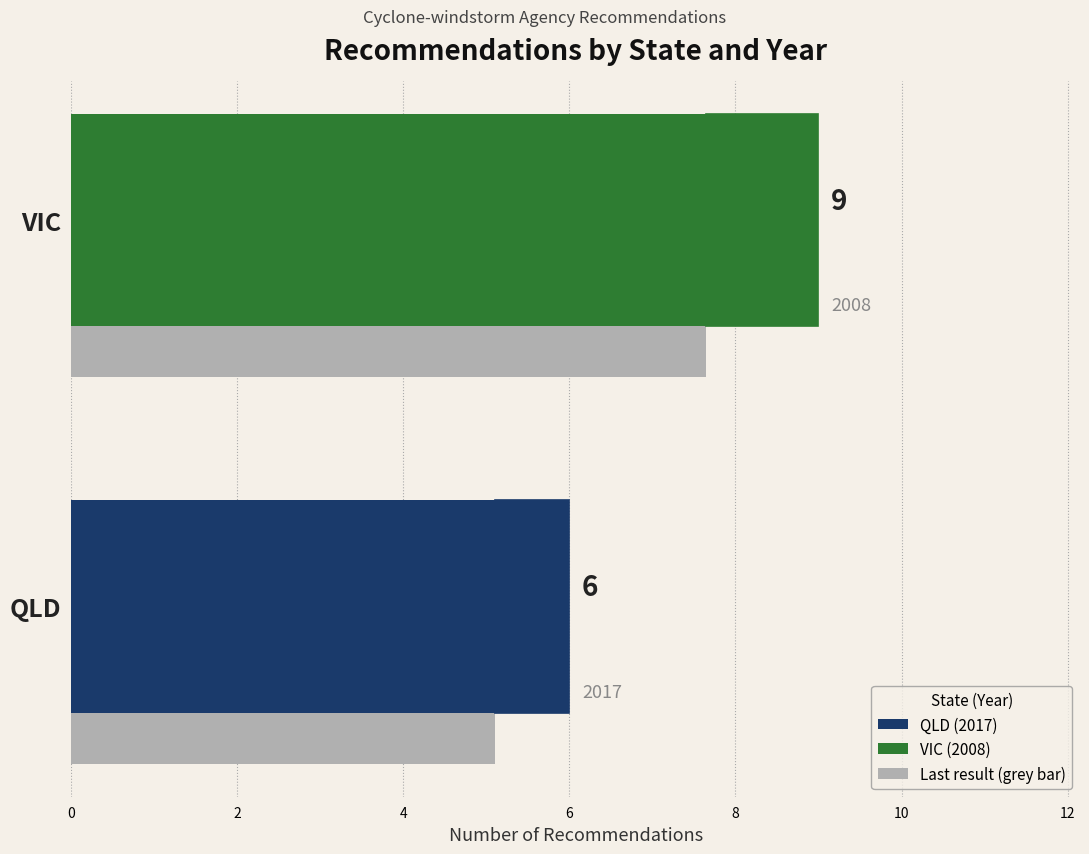

What is the approximate value at QLD?

6